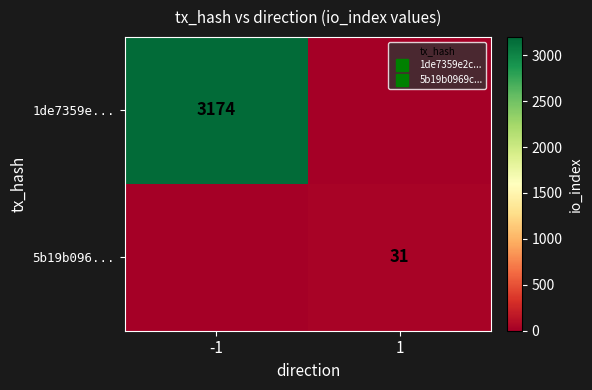

Which category has the lowest value in the 5b19b096... series?

-1